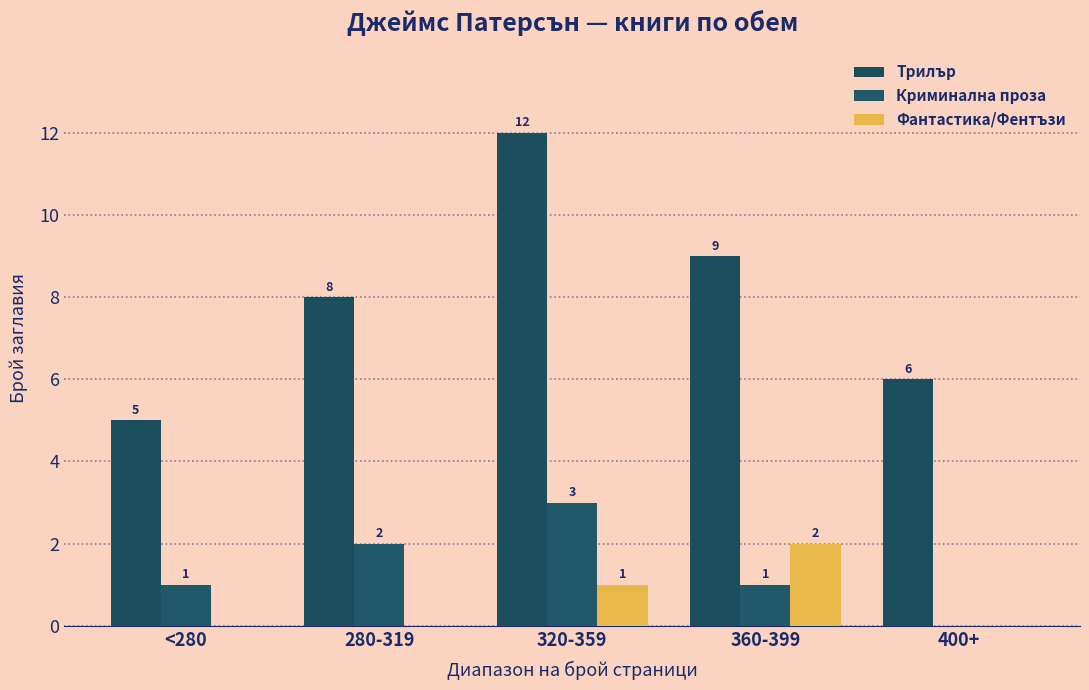

Count the number of categories in the chart.

5